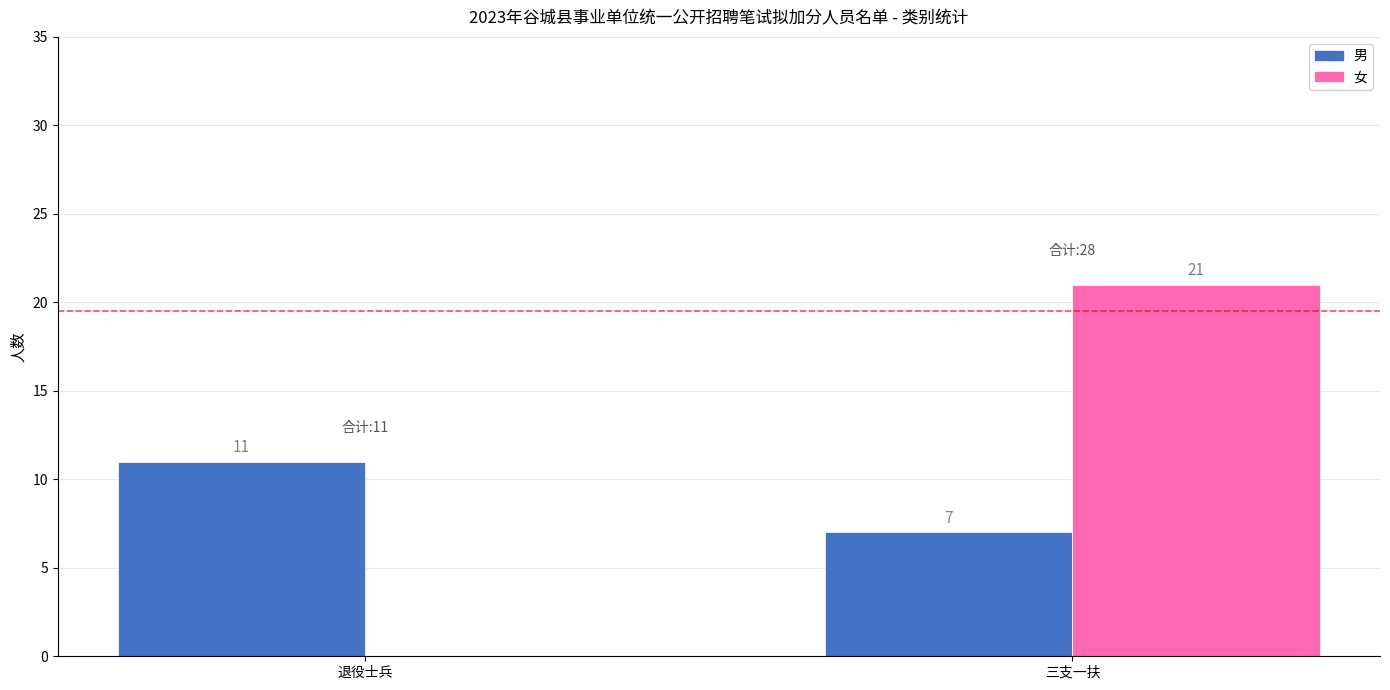

What is the sum of all 男 values?

18